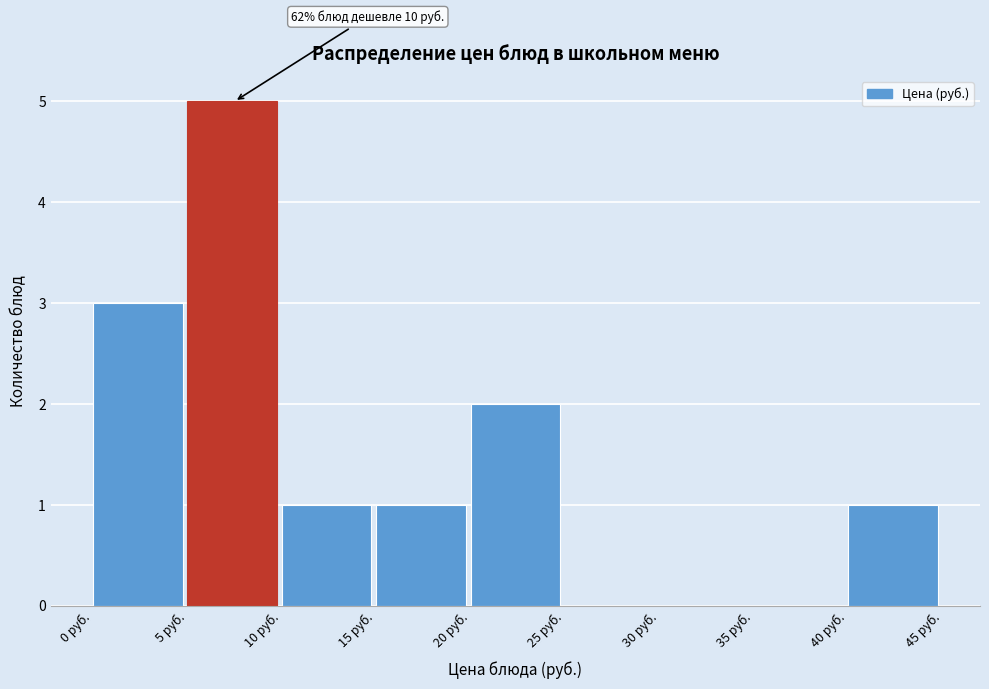

Which range on the x-axis has the tallest bar?

5 to 10